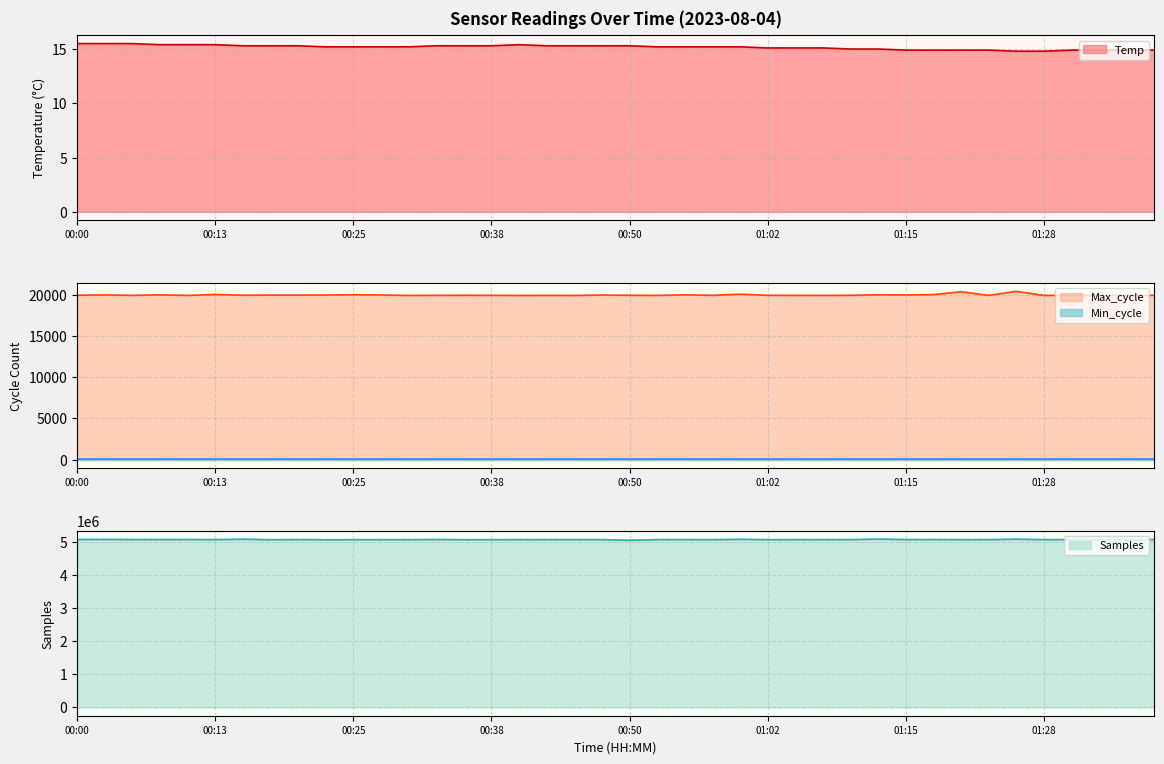

Between 00:52 and 01:13, which is larger?

00:52